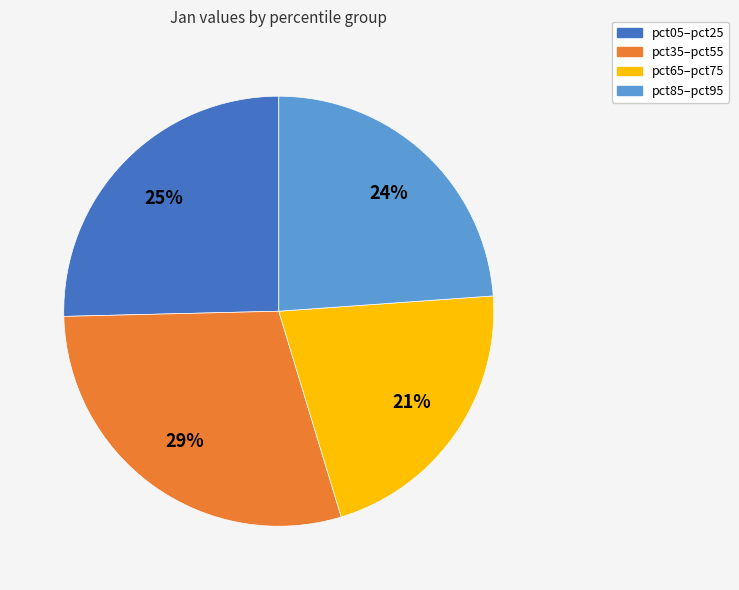

What is the ratio of the value at pct35–pct55 to the value at pct05–pct25?

1.2